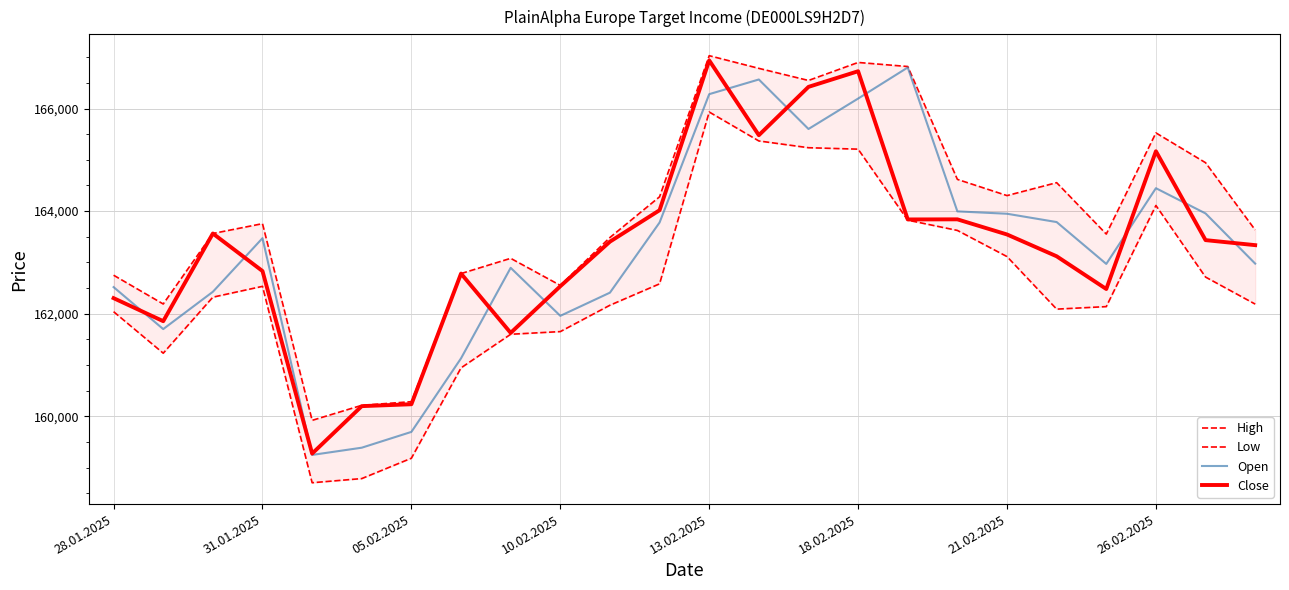

How many data points in Low are less than 162323?

12